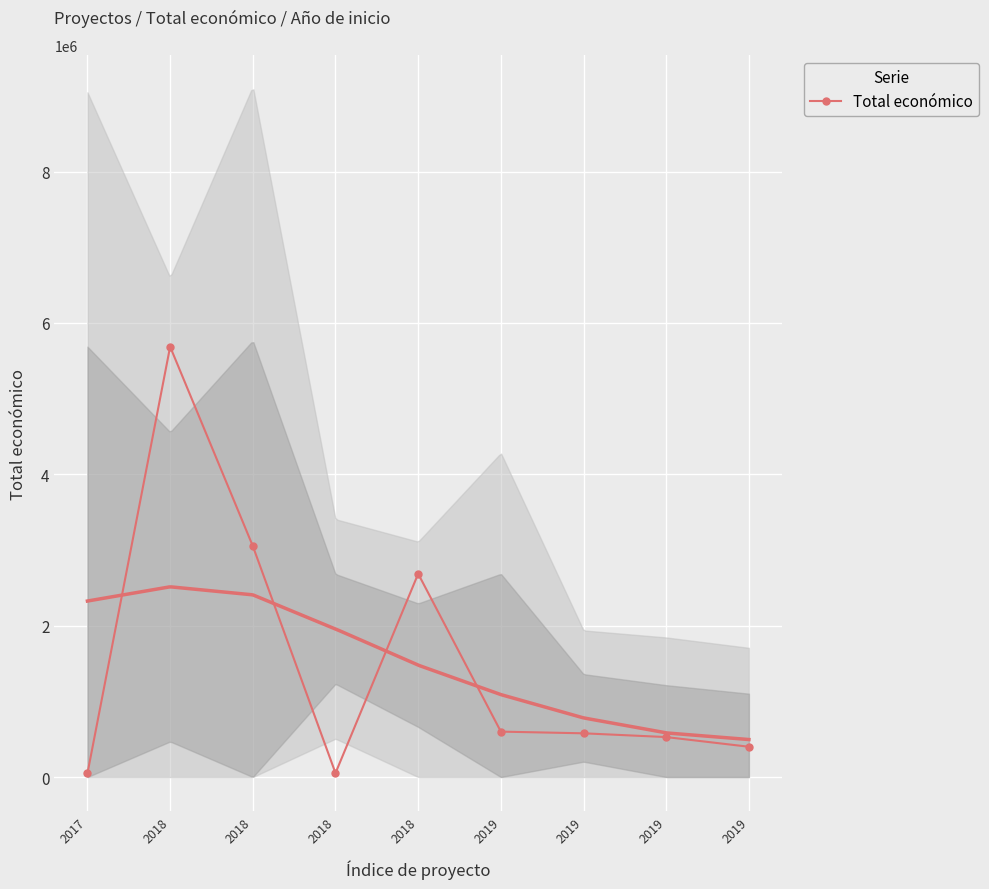

Reading left to right, extract all data points from this chart.

48000	5685677	3051573	52055	2685474	599962	577576	527902	400025